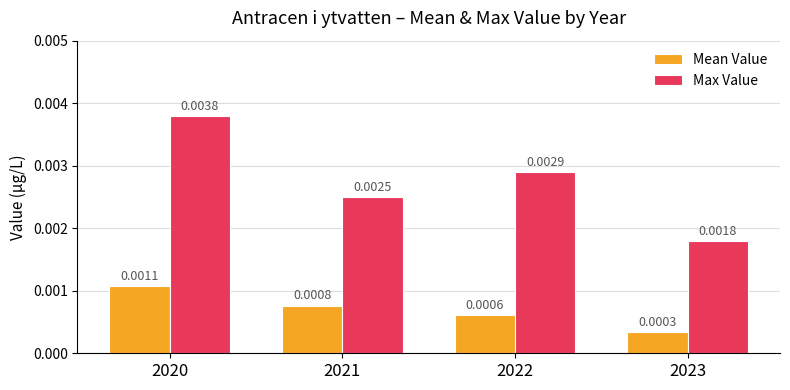

Rank the series by their maximum value, from lowest to highest.

Mean Value, Max Value